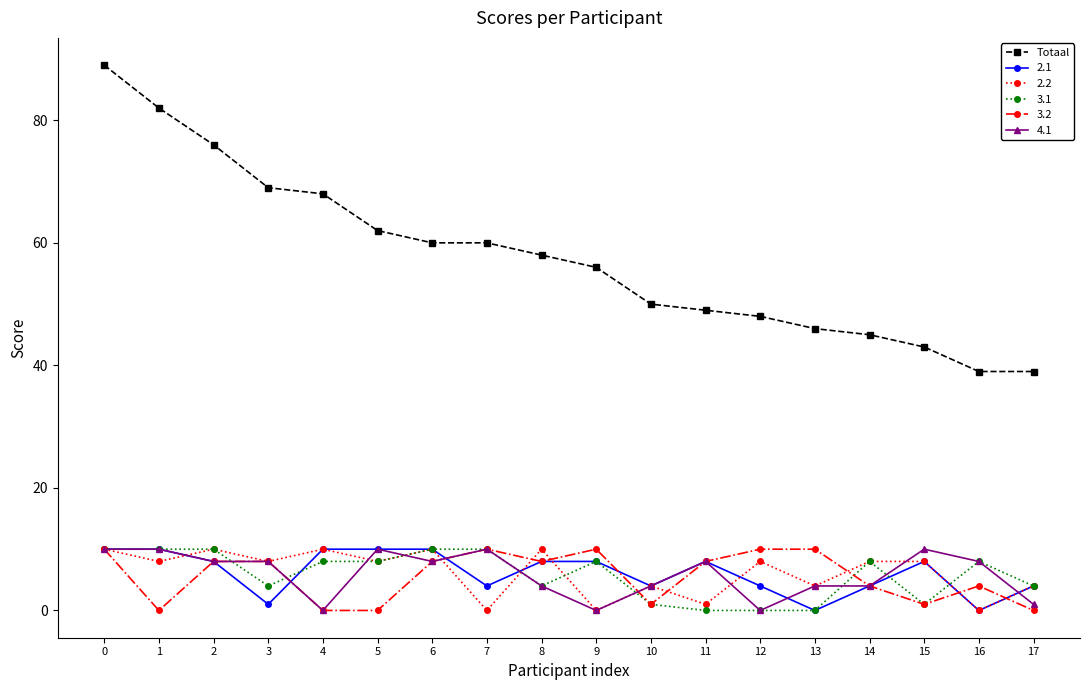

Which series changed the most between 1 and 14?

Totaal